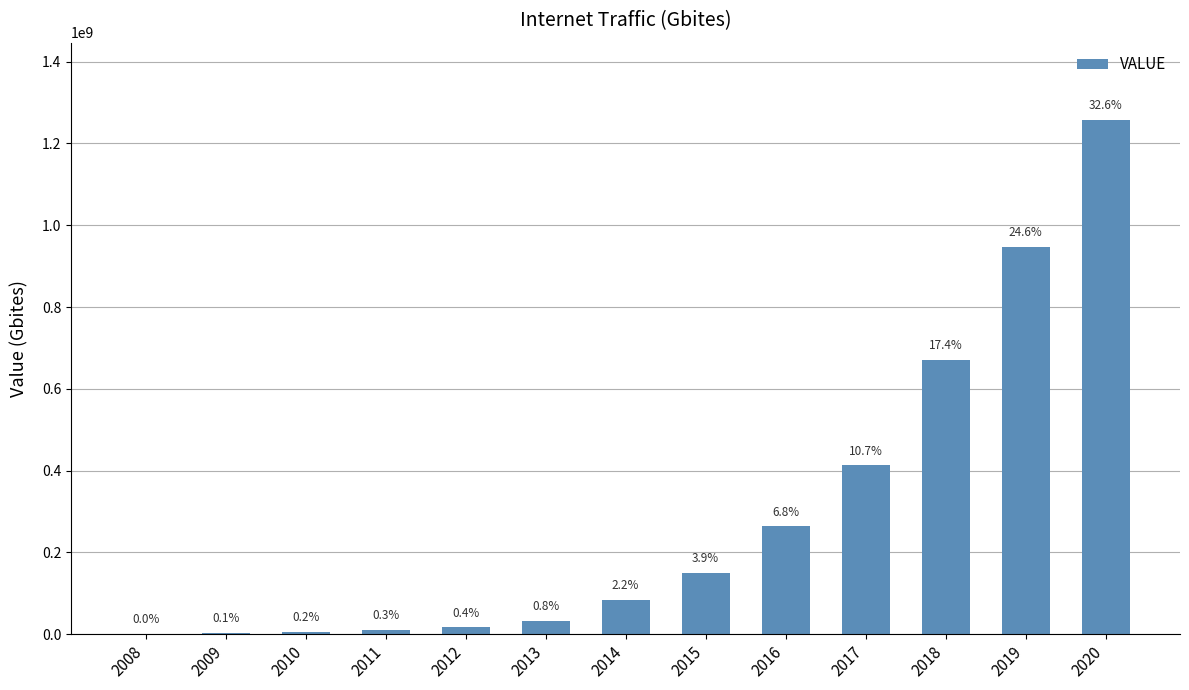

Where is the data nearest to the value 629257091?

2018